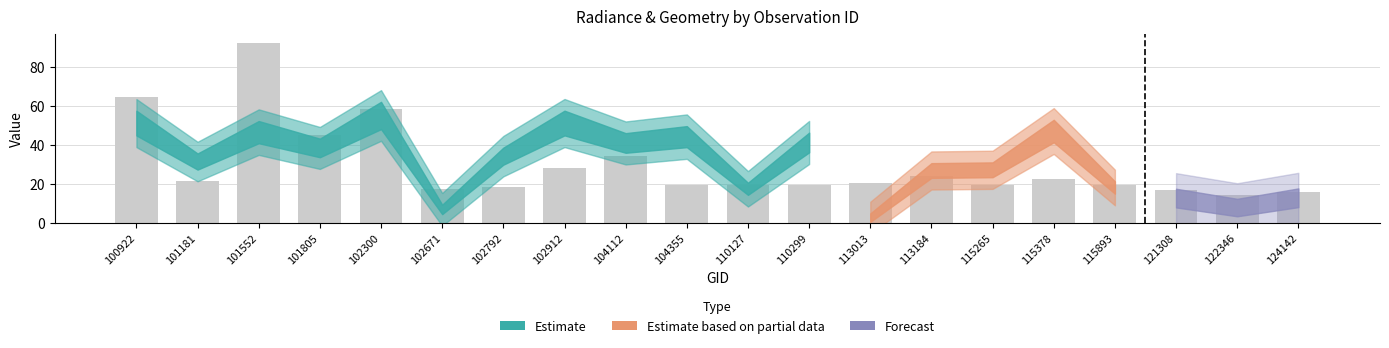

What is the sum of all values?

593.4